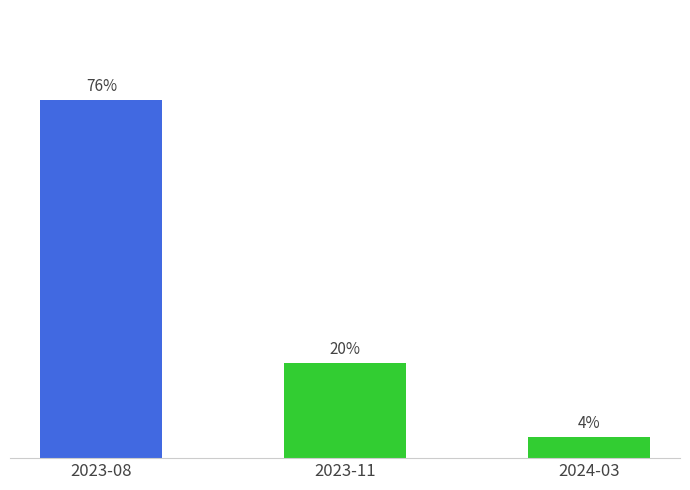

Does the chart contain any negative values?

No